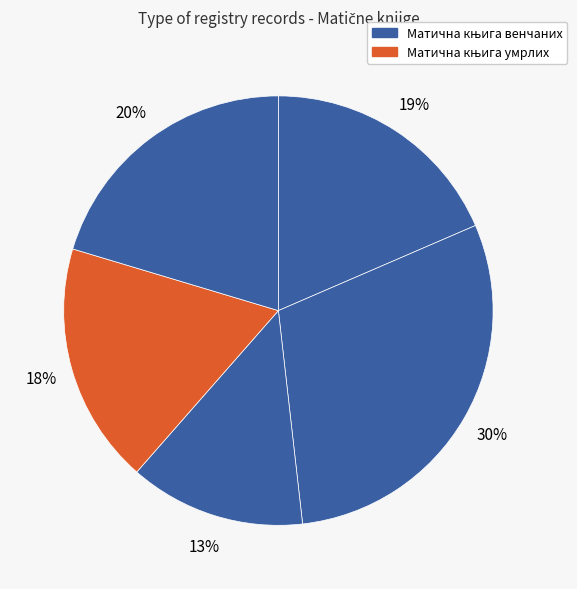

How many slices are in this pie chart?

5